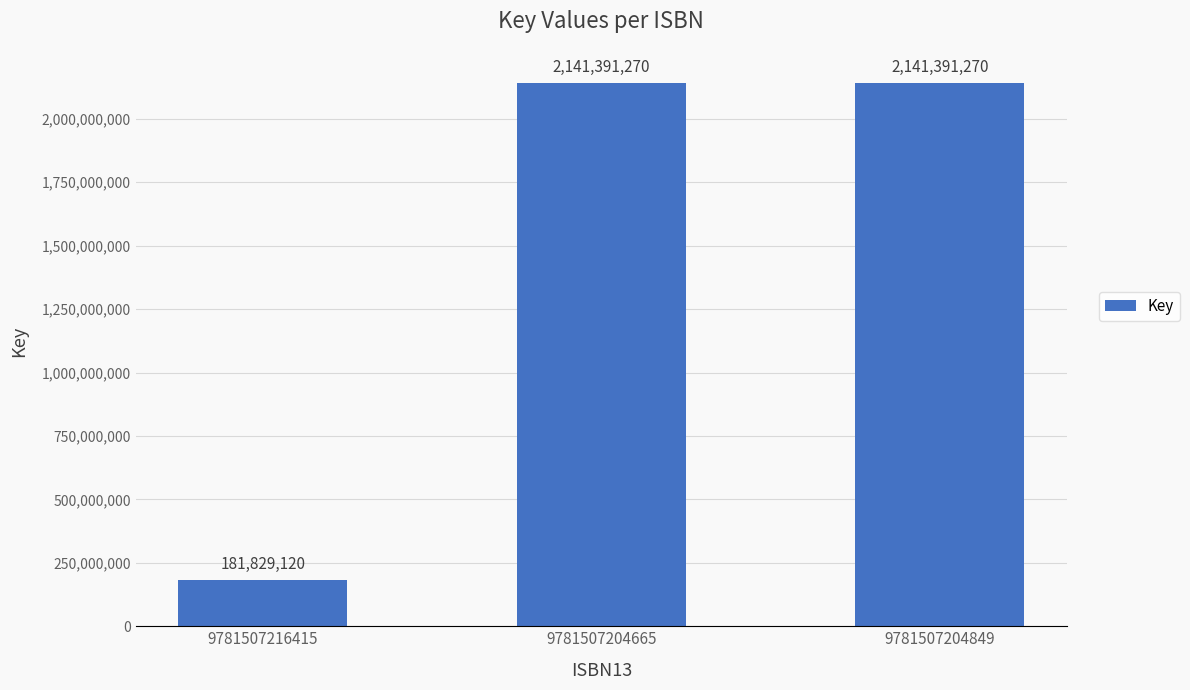

Which category has the lowest value across all series?

9781507216415